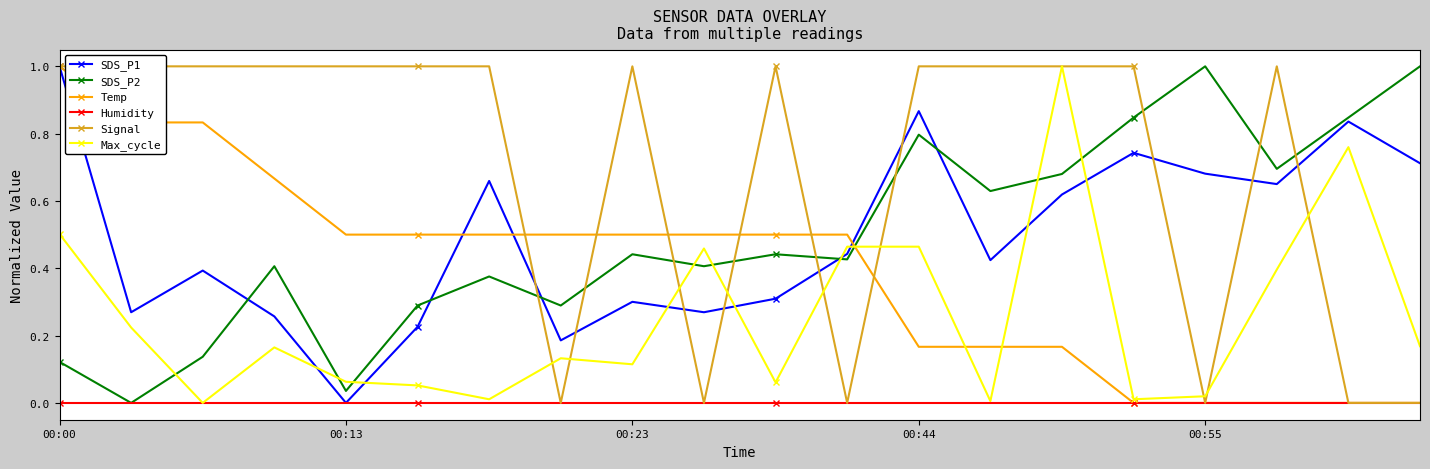

True or false: Humidity and SDS_P1 intersect in this chart.

False